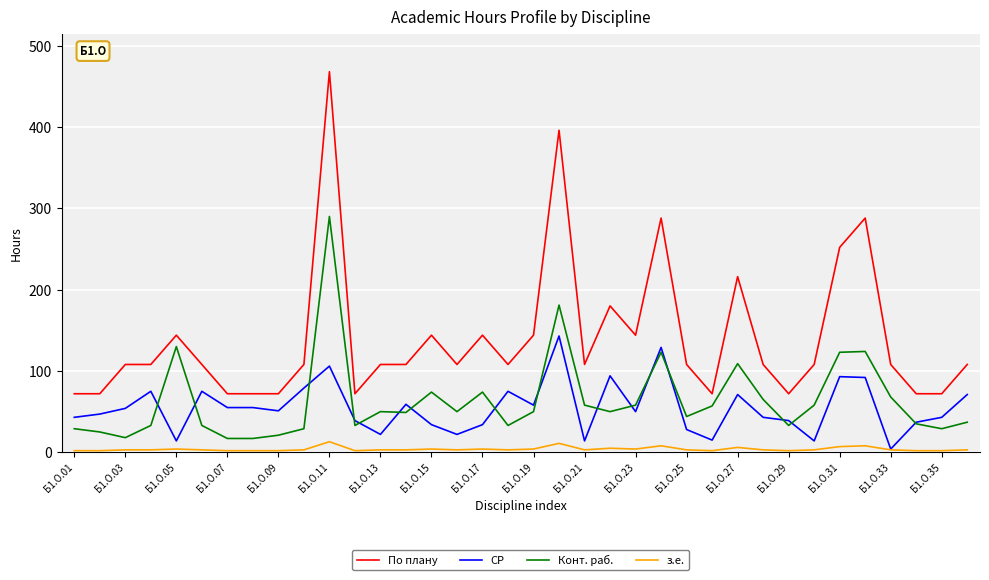

List the series in order of their peak value, highest first.

По плану, Конт. раб., СР, з.е.